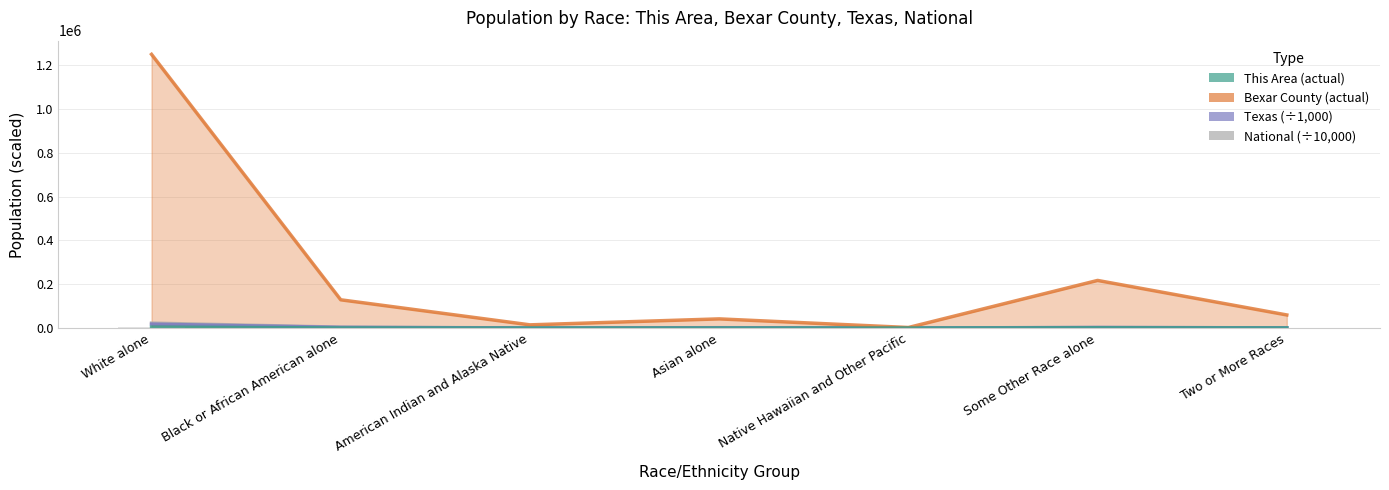

Reading left to right, extract all data points from this chart.

This Area: 4139.0	375.0	77.0	109.0	3.0	1053.0	268.0
Bexar County: 1250252.0	128892.0	14475.0	41739.0	2350.0	217389.0	59676.0
Texas: 17701.6	2979.6	171.0	964.6	21.7	2628.2	679.0
National: 22355.3	3892.9	293.2	1467.4	54.0	1910.7	900.9